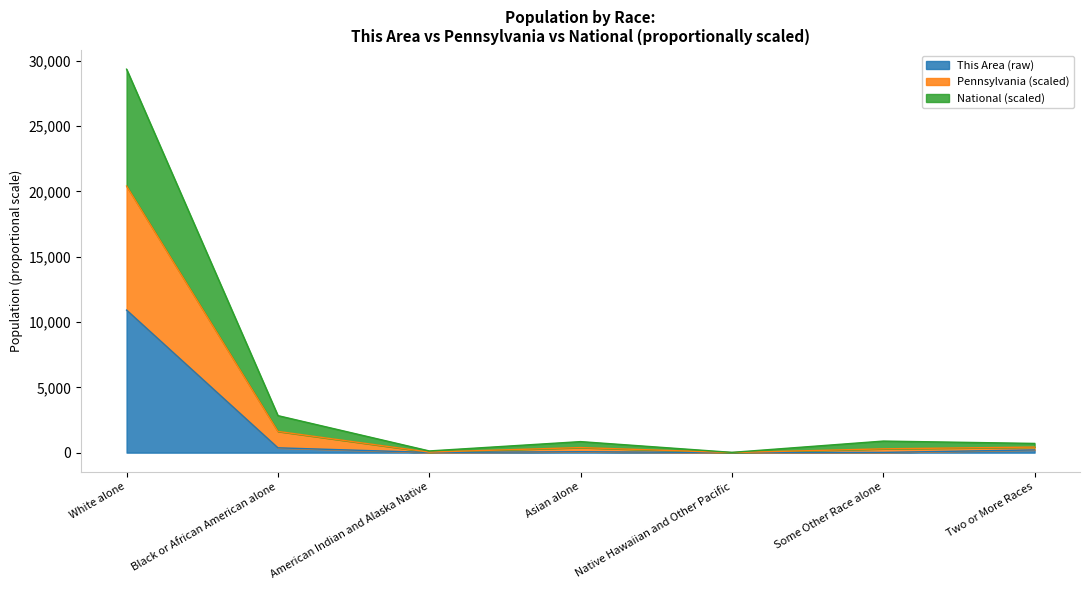

At which label is This Area (raw) closest to 5455?

Black or African American alone